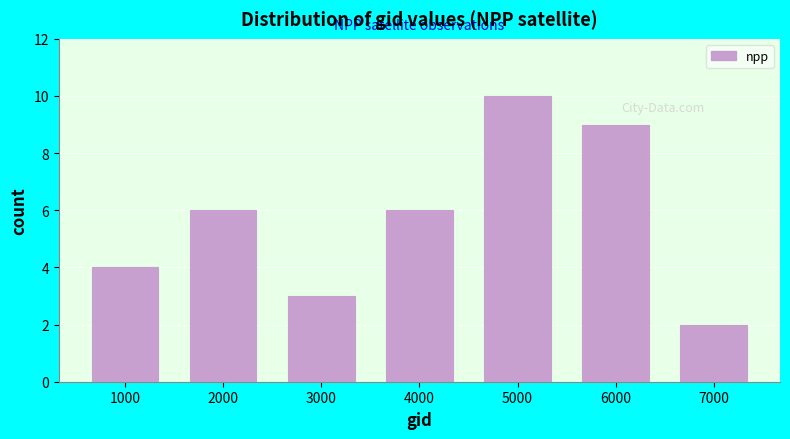

Reading left to right, what are all the values shown in this chart?

4	6	3	6	10	9	2